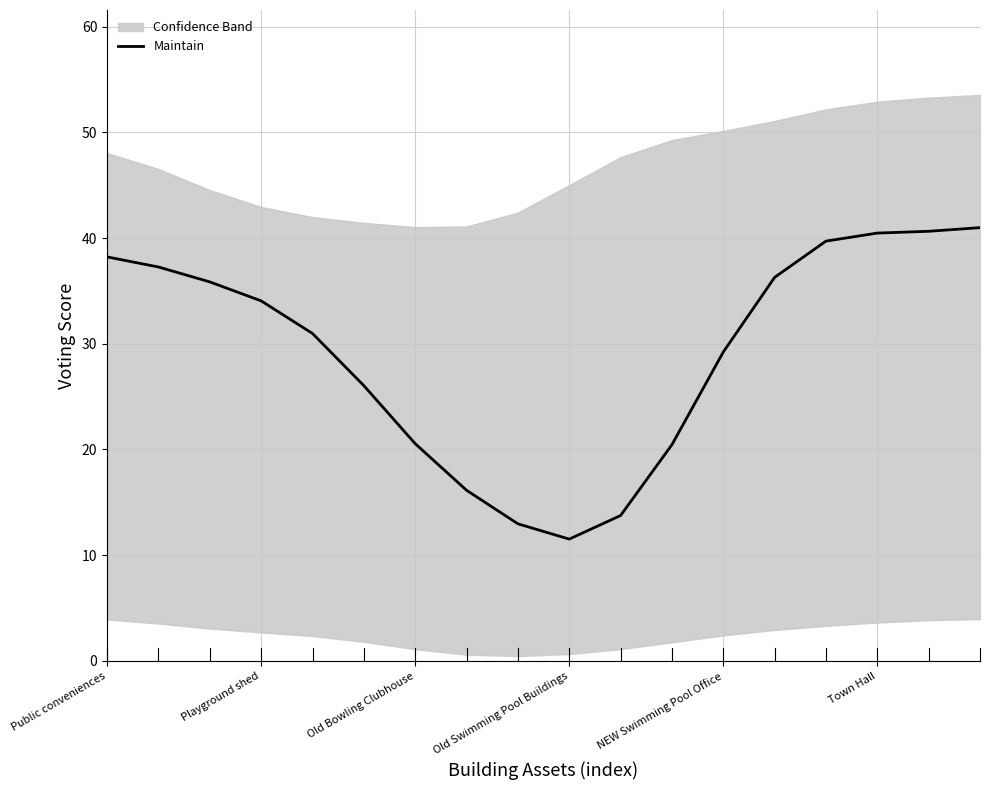

How many values exceed 34?

9